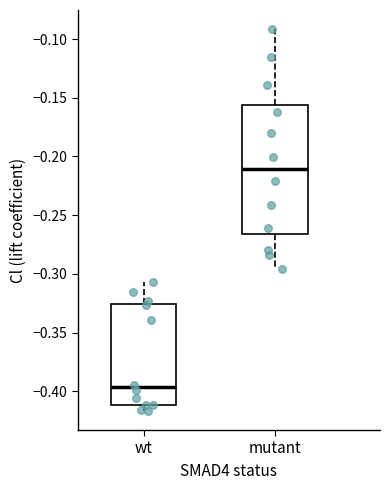

Where does the upper whisker of the box for wt end on the y-axis? The values are not printed on the chart, so give them approximately, as read against the axis.

-0.305